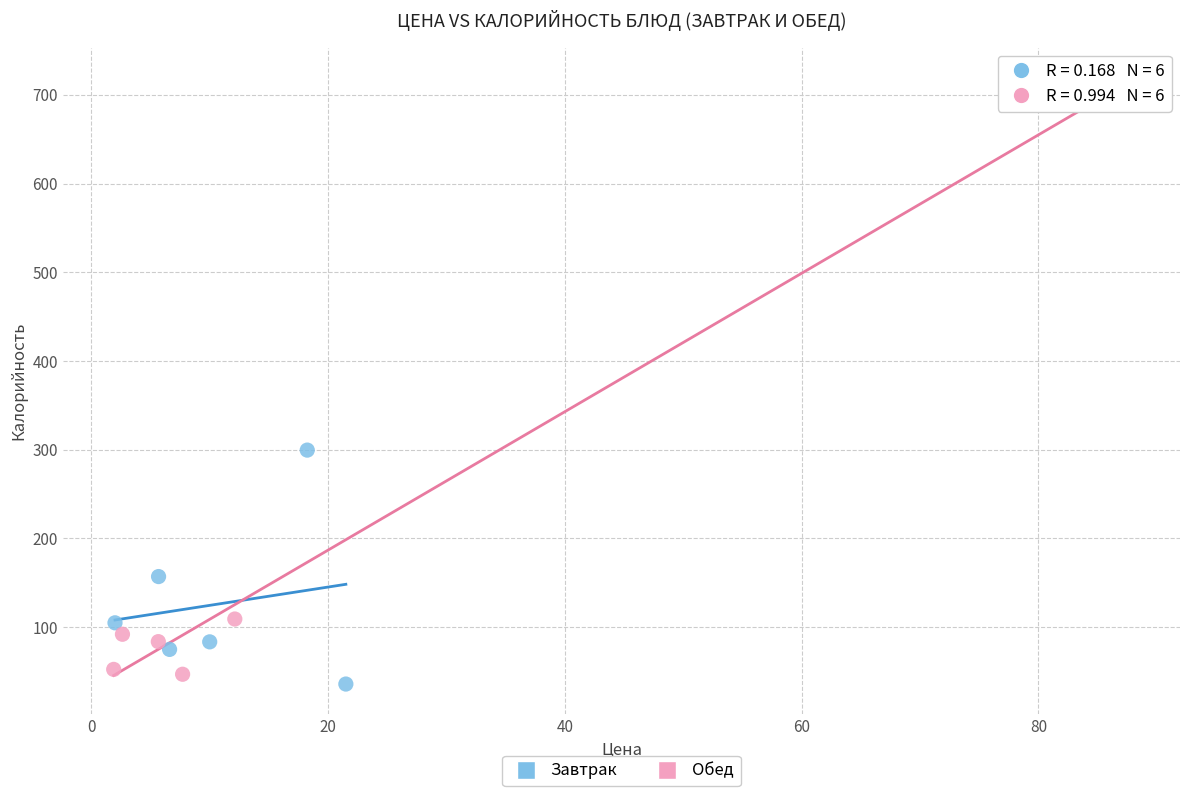

Which series reaches the minimum Y coordinate?

Завтрак